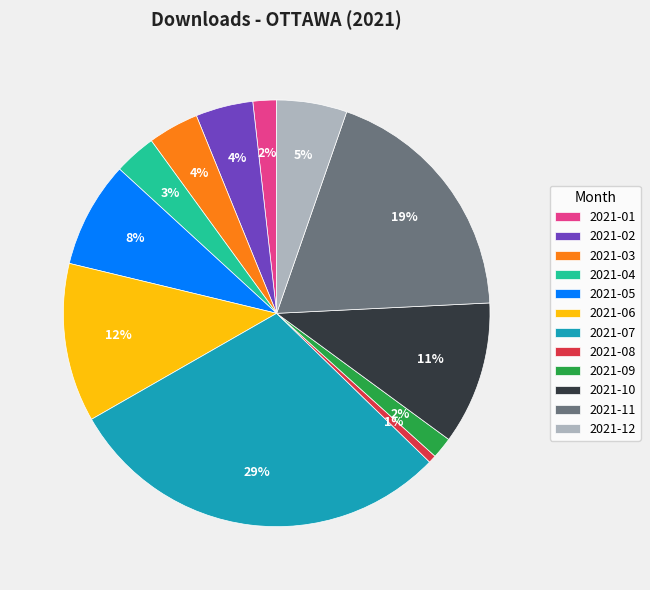

Is the sum of 2021-11 and 2021-04 greater than half?

No